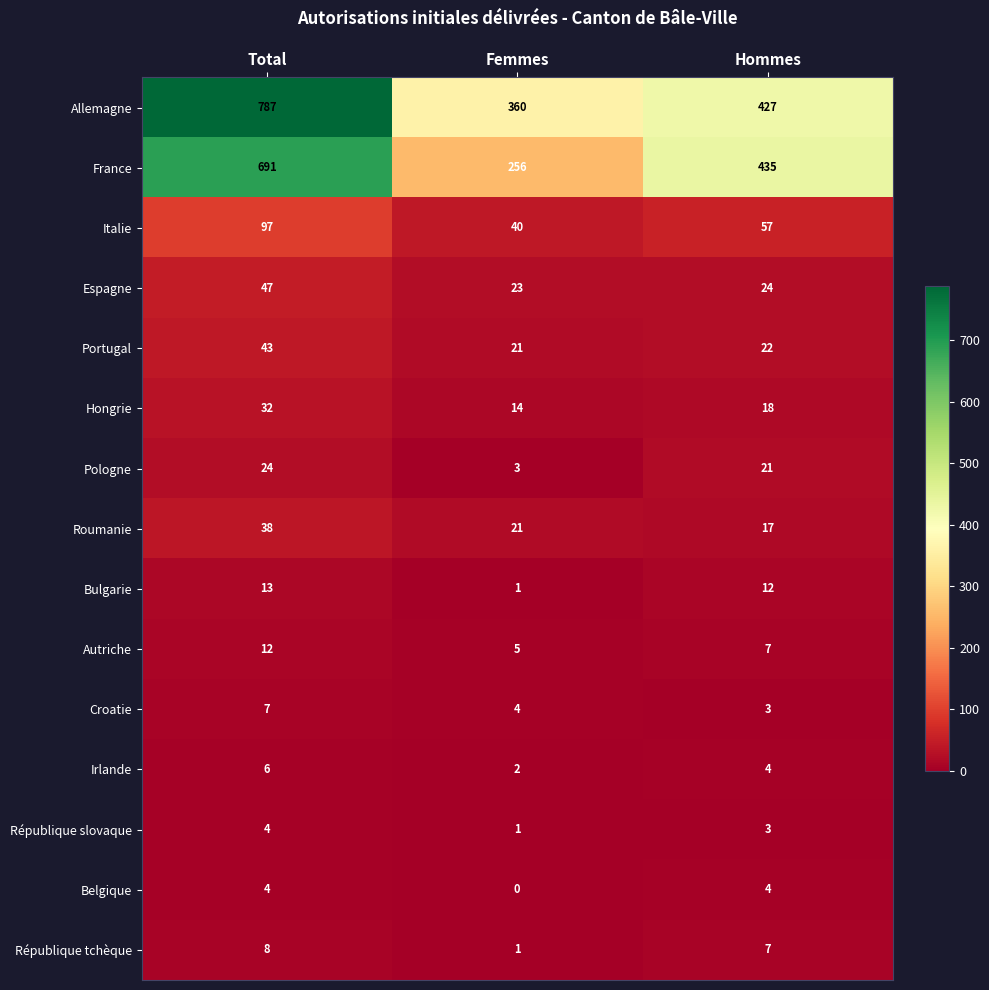

What is the difference between the Allemagne values at Total and Hommes?

360